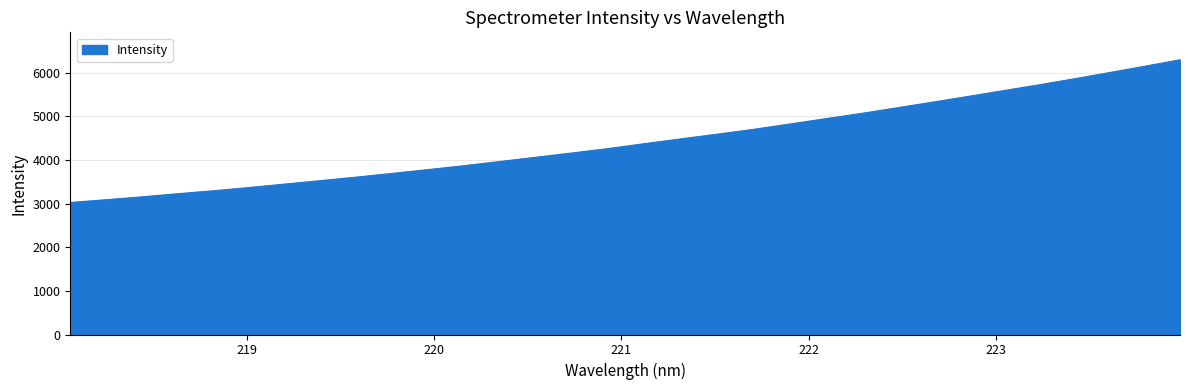

What is the maximum value shown in the chart?

6297.1